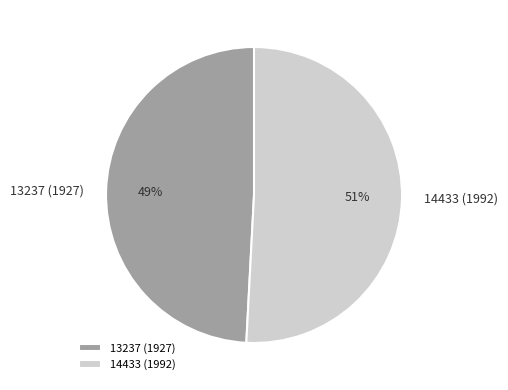

Is it true that 13237 (1927) is 55% of the pie?

False